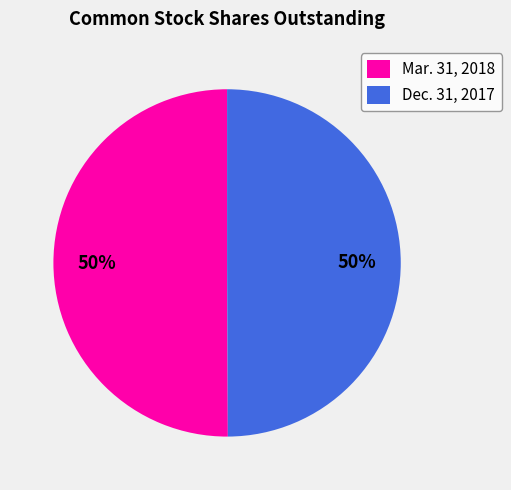

Approximately how many times larger is the value at Dec. 31, 2017 compared to Mar. 31, 2018?

1.0